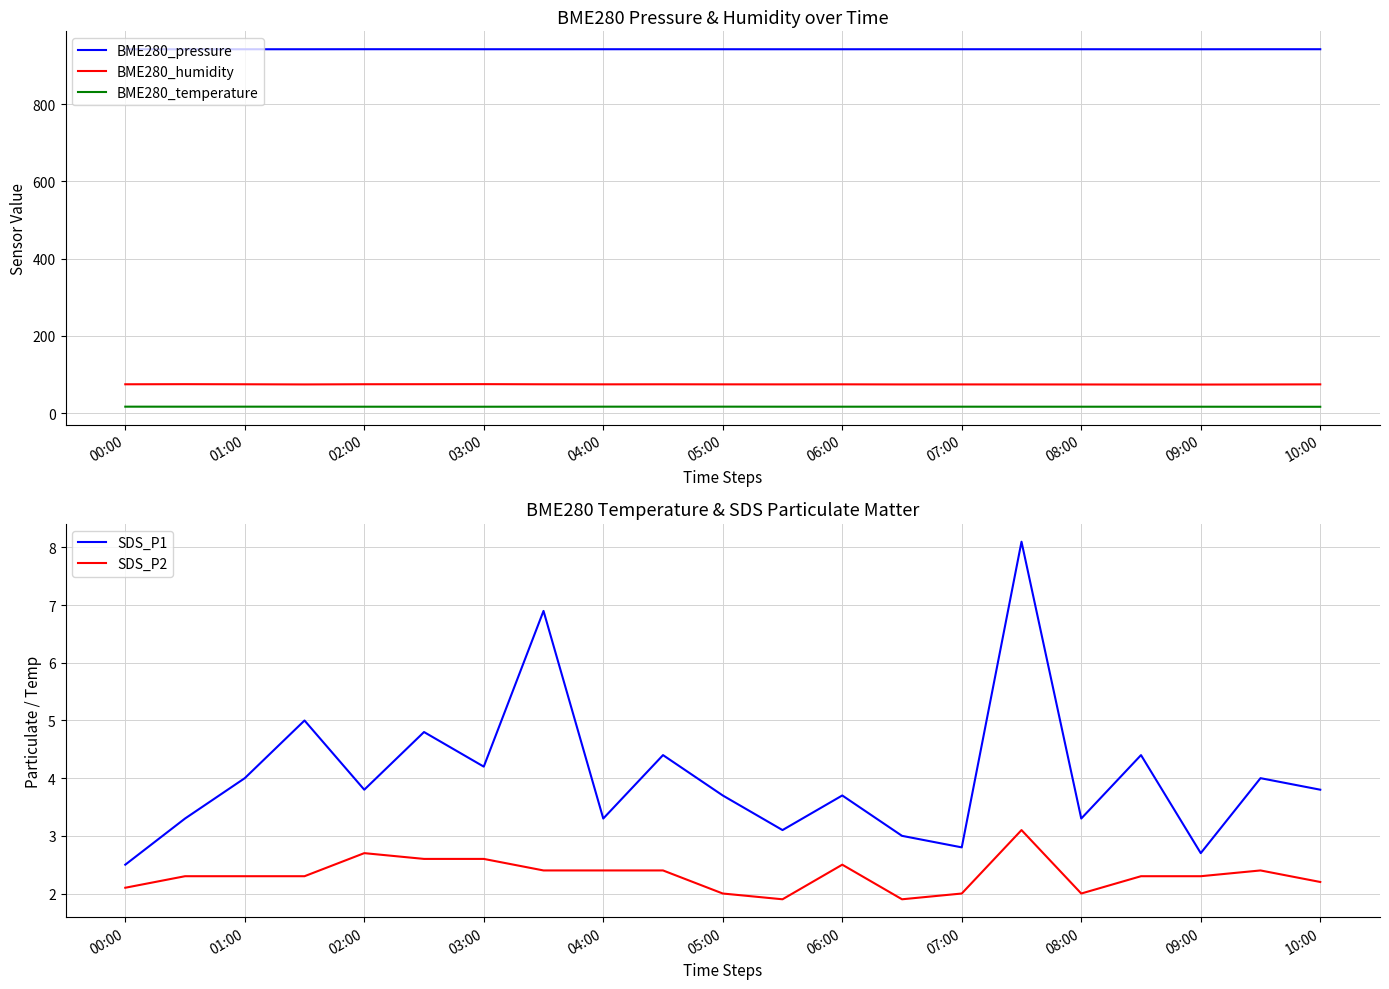

What is the difference between the maximum and second lowest values in the BME280_pressure series?

0.1